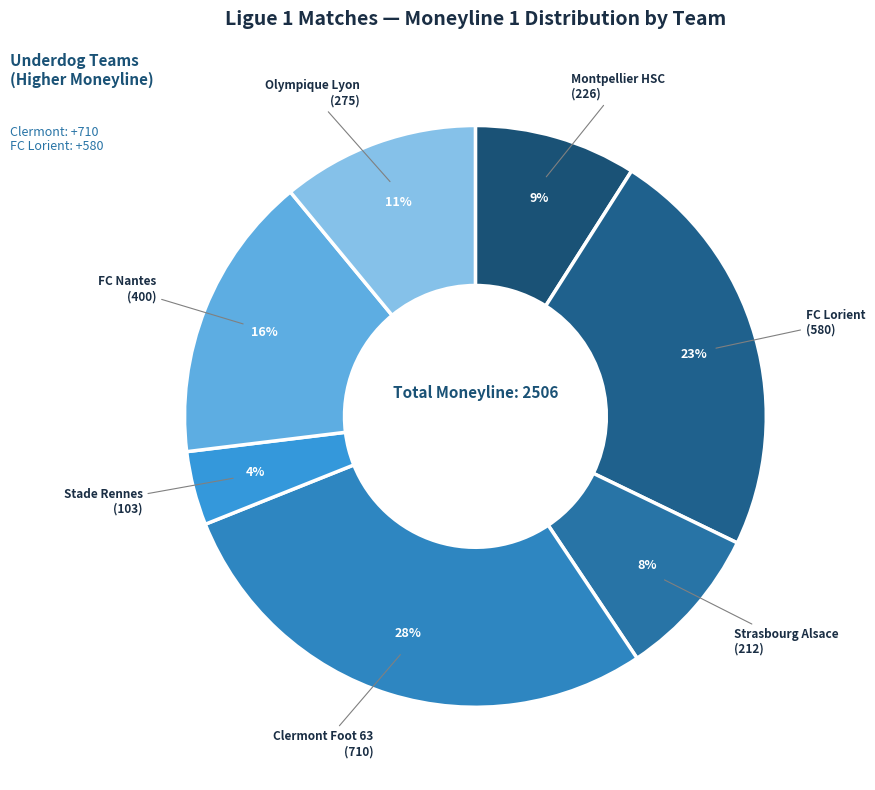

Is it true that FC Lorient is 32% of the pie?

False